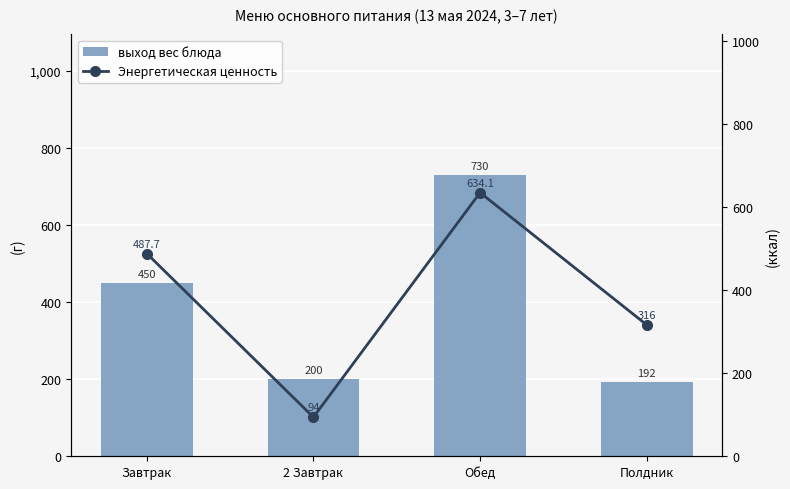

At how many categories does at least one series exceed 605?

1